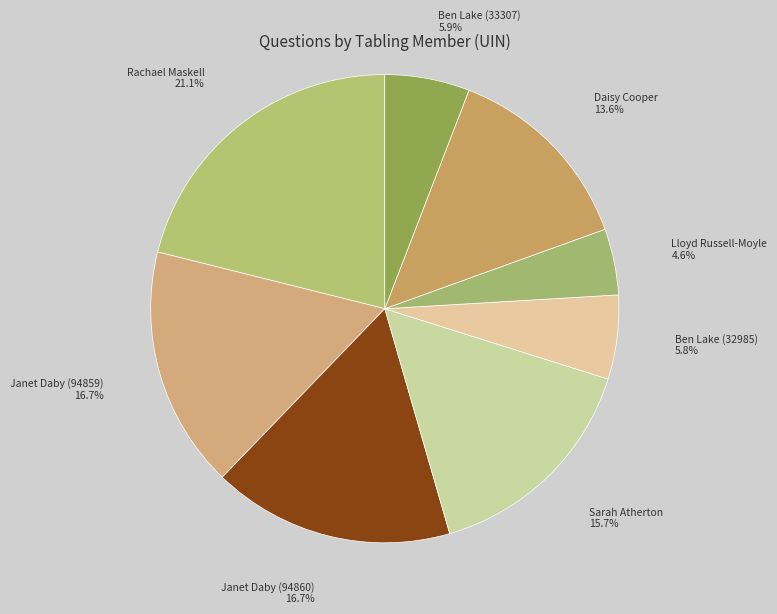

To the nearest percent, what is the average slice percentage?

12%